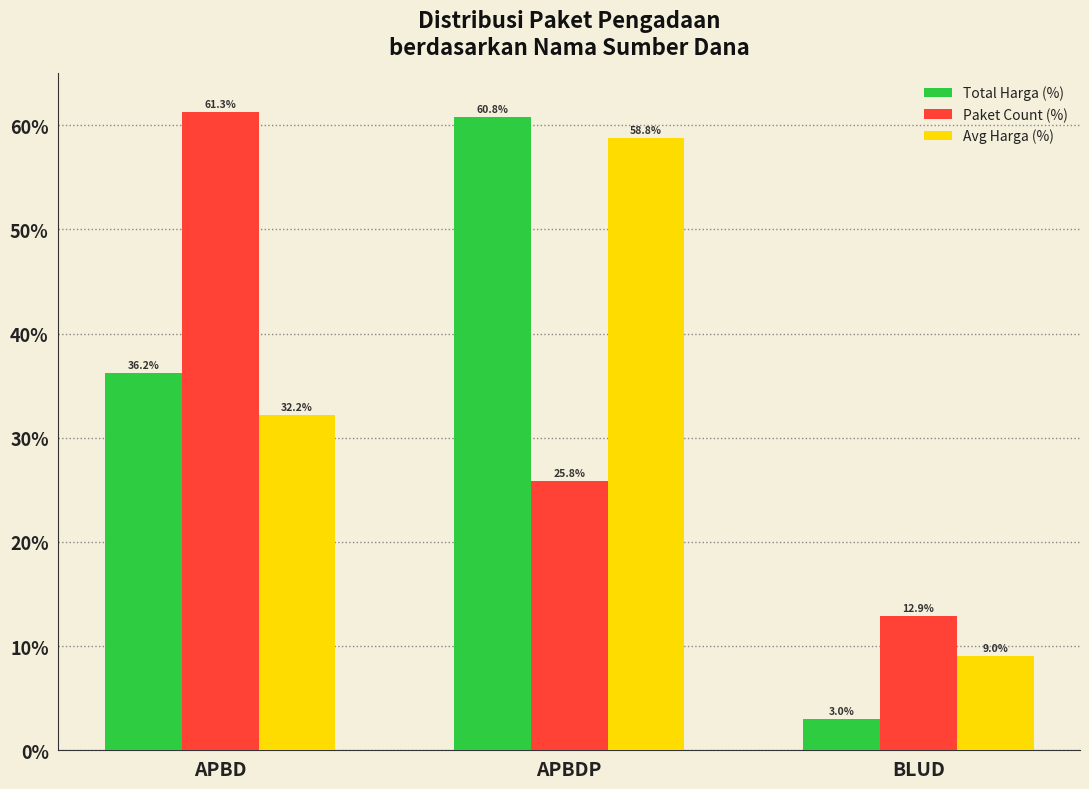

Reading right to left, transcribe all the data shown in this chart.

Total Harga (%): BLUD=3.0	APBDP=60.8	APBD=36.2
Paket Count (%): BLUD=12.9	APBDP=25.8	APBD=61.3
Avg Harga (%): BLUD=9.0	APBDP=58.8	APBD=32.2